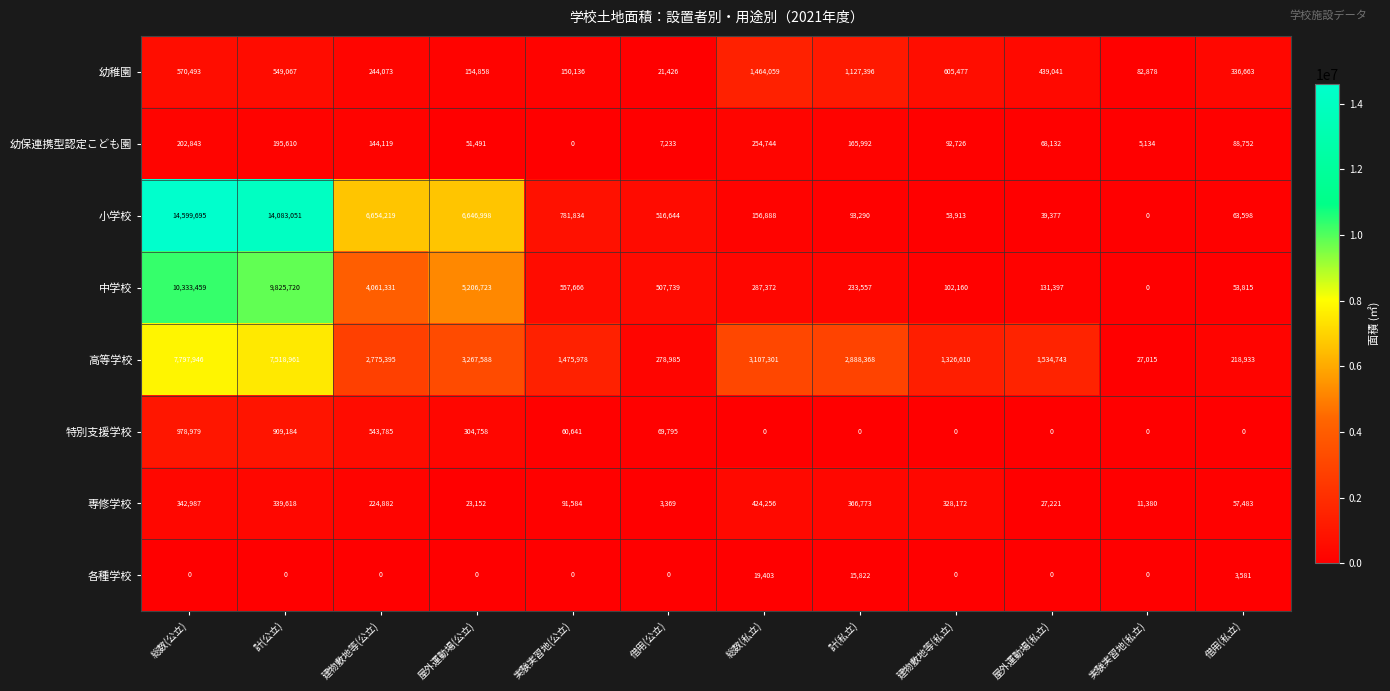

What is the difference between the maximum and minimum values in the 幼稚園 series?

1442633